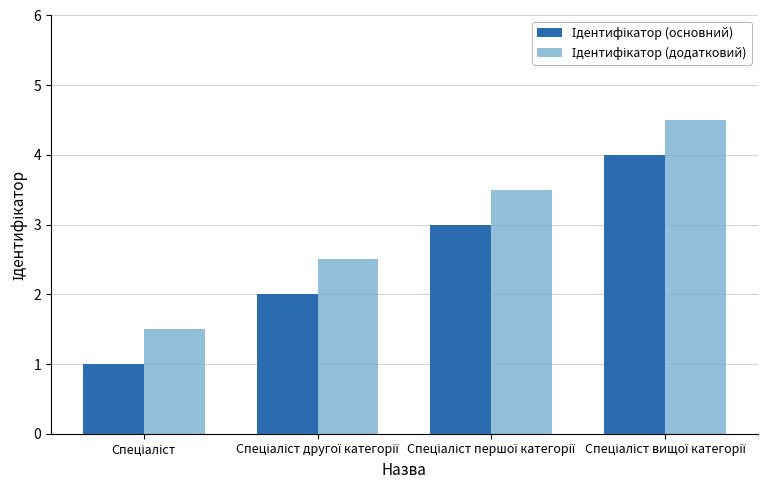

What is the minimum value shown in the chart?

1.0